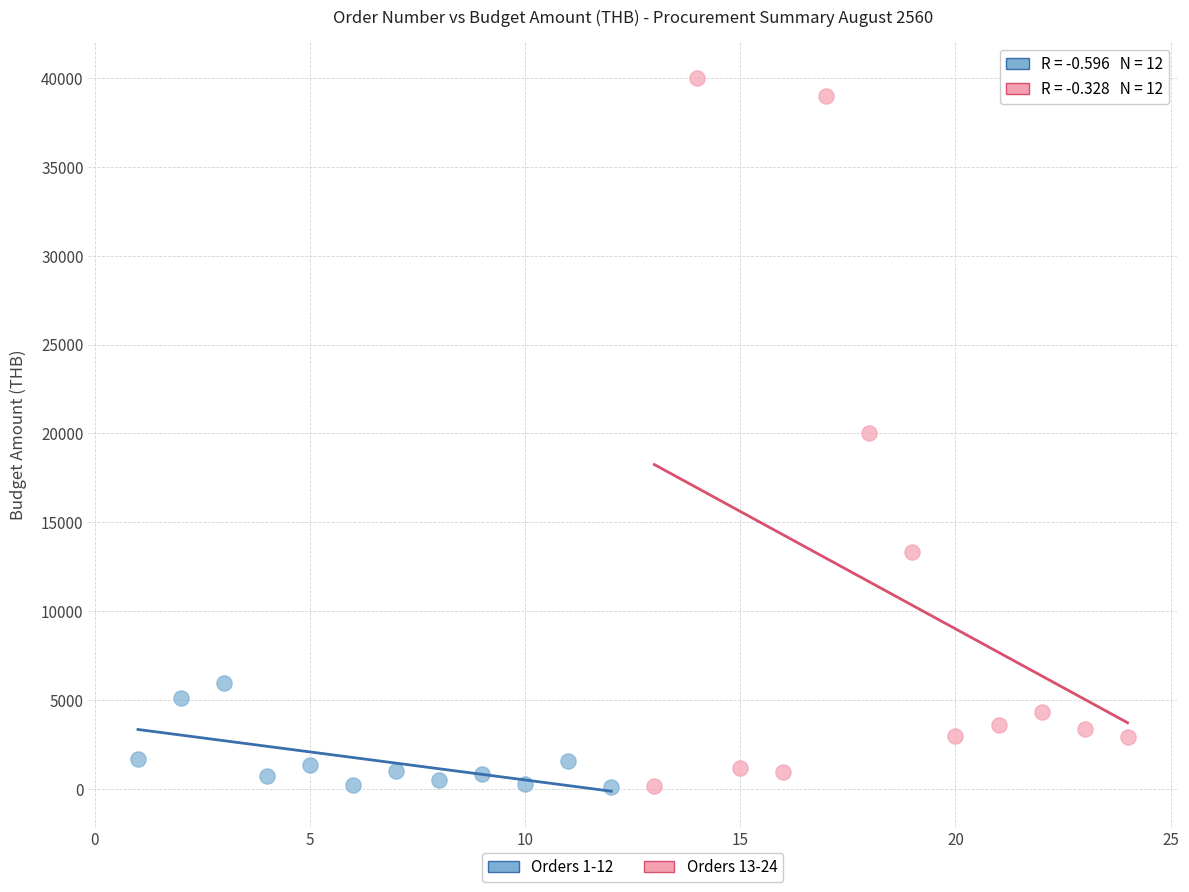

Which series has the widest spread of Y values?

Orders 13-24